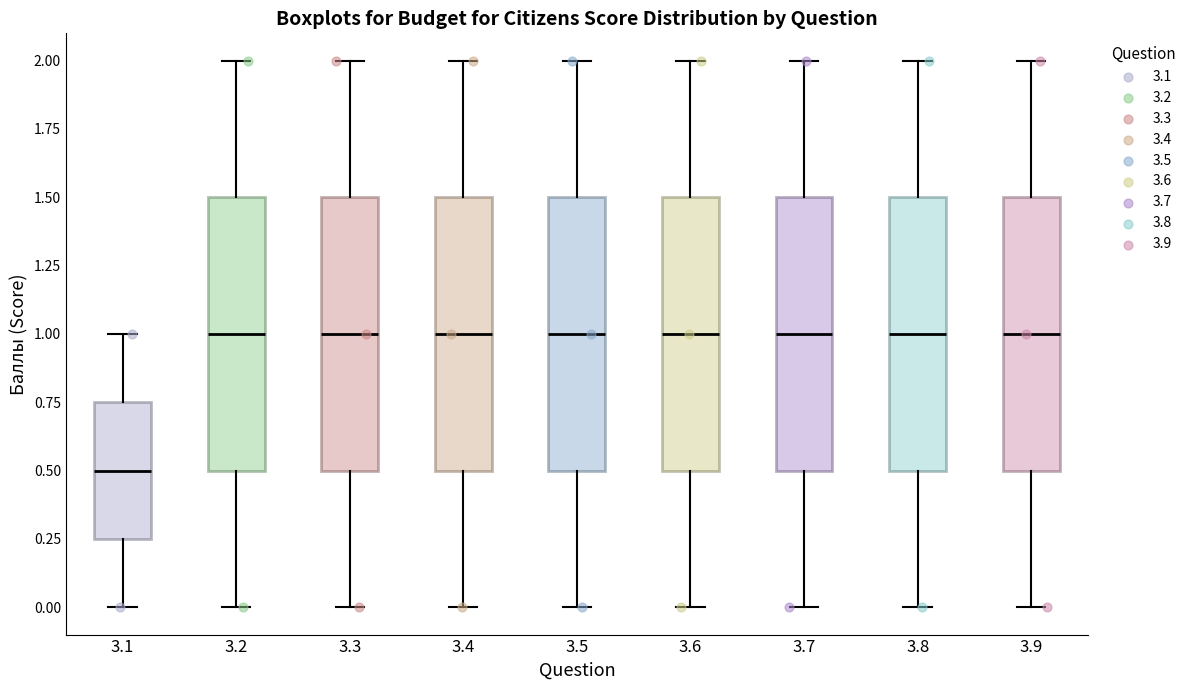

Where is the lower edge of the box at x = 3.1 on the y-axis? The values are not printed on the chart, so give them approximately, as read against the axis.

0.25